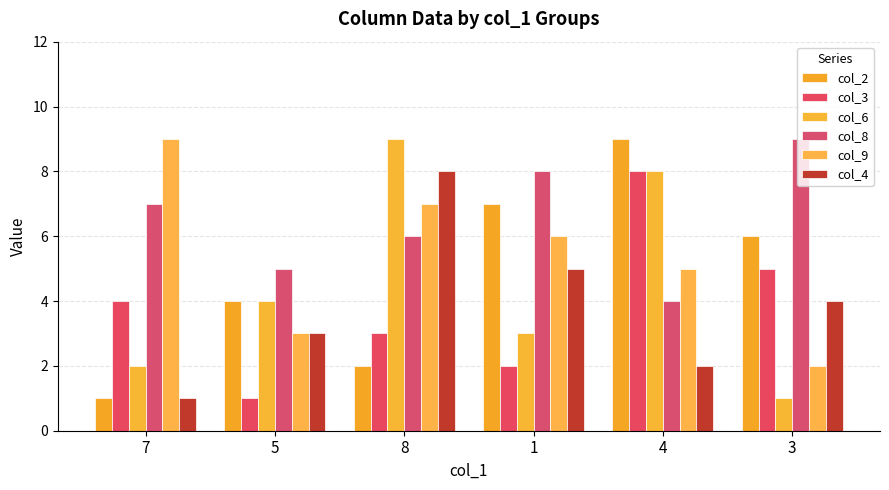

What is the difference between the col_9 values at 7 and 1?

3